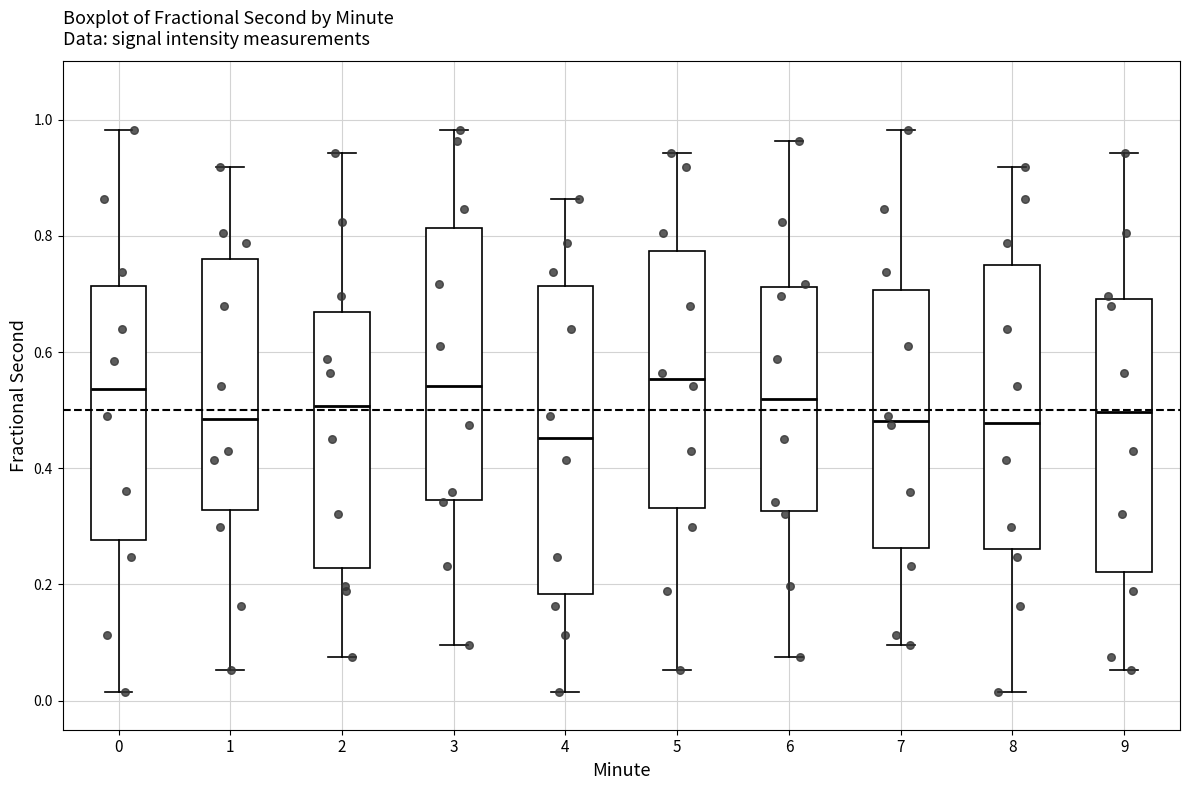

Which box is the tallest, from its lower edge to its upper edge?

4